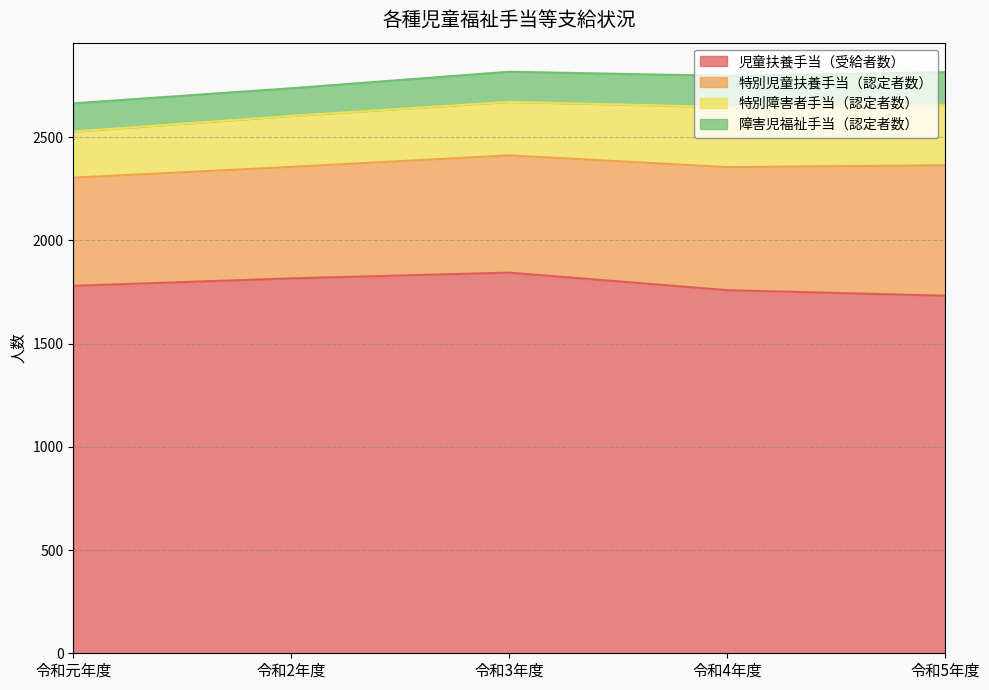

Count the number of categories in the chart.

5